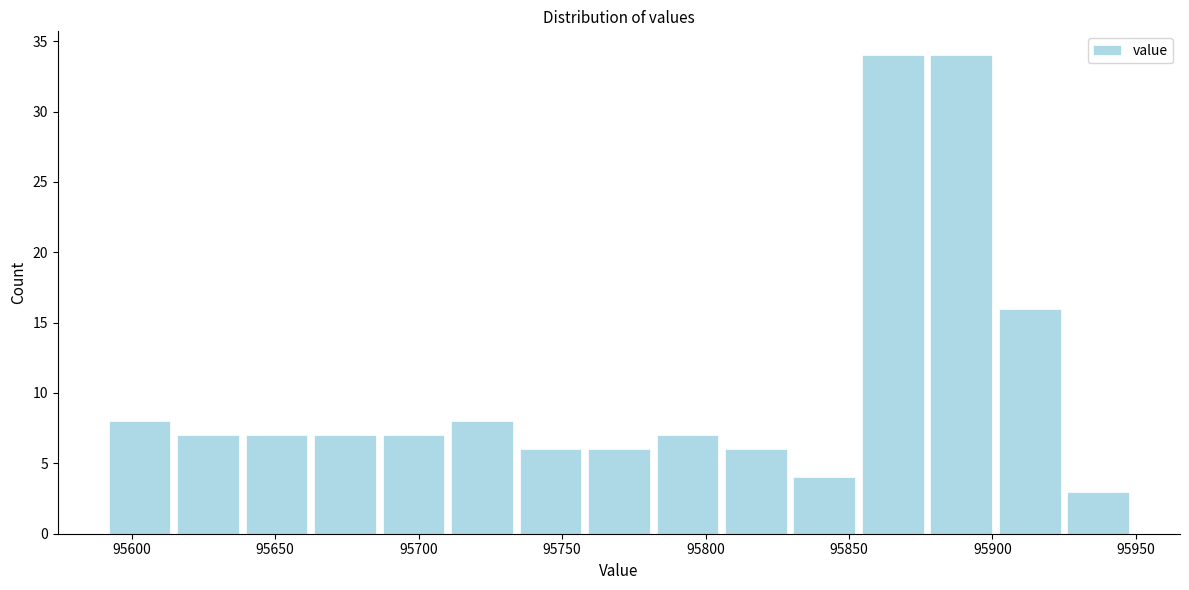

Reading left to right, transcribe this chart: for each bar, give the range it covers on the x-axis and its height. Neither the bar edges nor the heights are printed on the chart, so give them approximately, as read against the axes.

95590 to 95615: 8
95615 to 95640: 7
95640 to 95665: 7
95665 to 95685: 7
95685 to 95710: 7
95710 to 95735: 8
95735 to 95760: 6
95760 to 95785: 6
95785 to 95805: 7
95805 to 95830: 6
95830 to 95855: 4
95855 to 95880: 34
95880 to 95900: 34
95900 to 95925: 16
95925 to 95950: 3